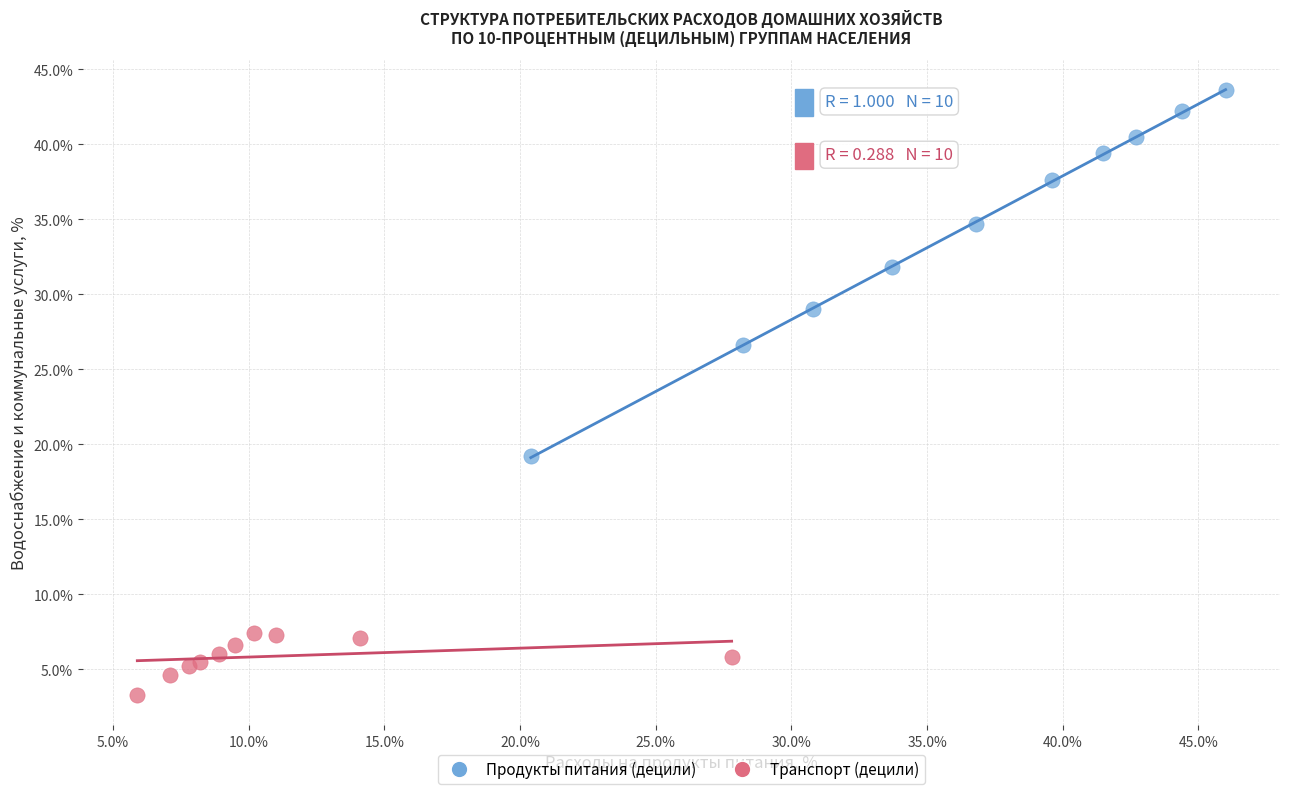

Which series has the widest spread of Y values?

Продукты питания (децили)